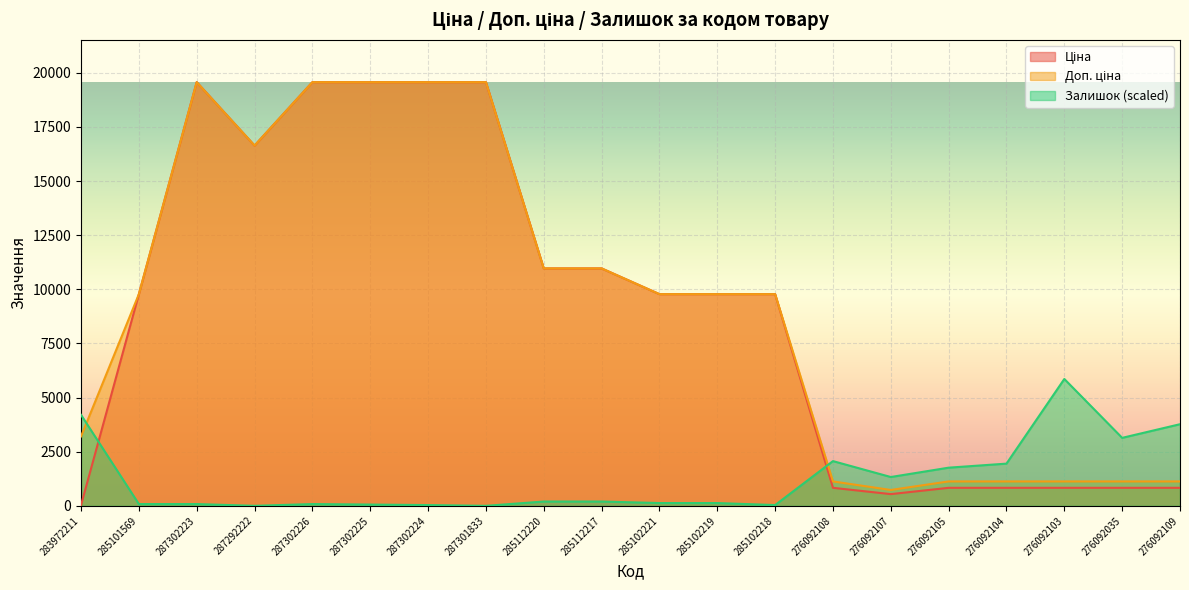

True or false: Ціна and Доп. ціна intersect in this chart.

False